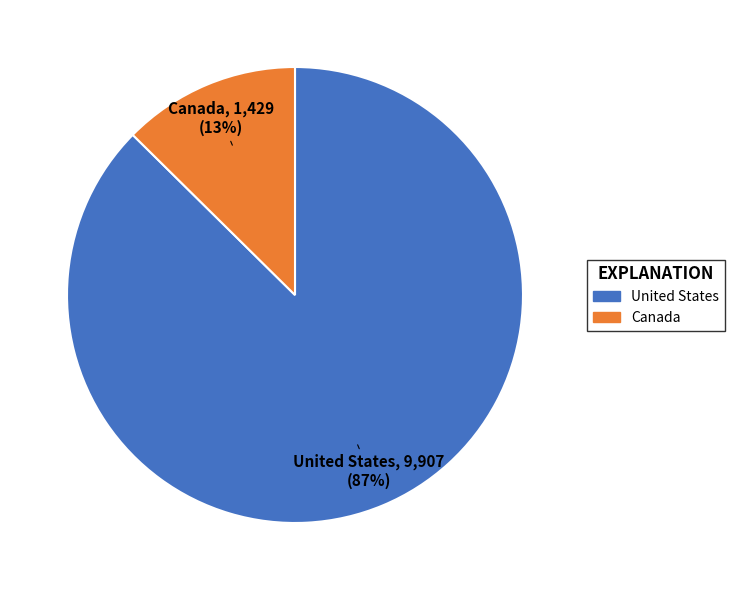

Does Canada account for over 50% of the chart?

No